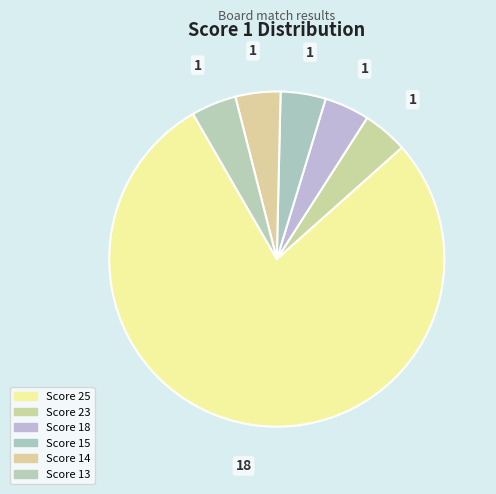

What portion of the pie excludes Score 13?

95.7%